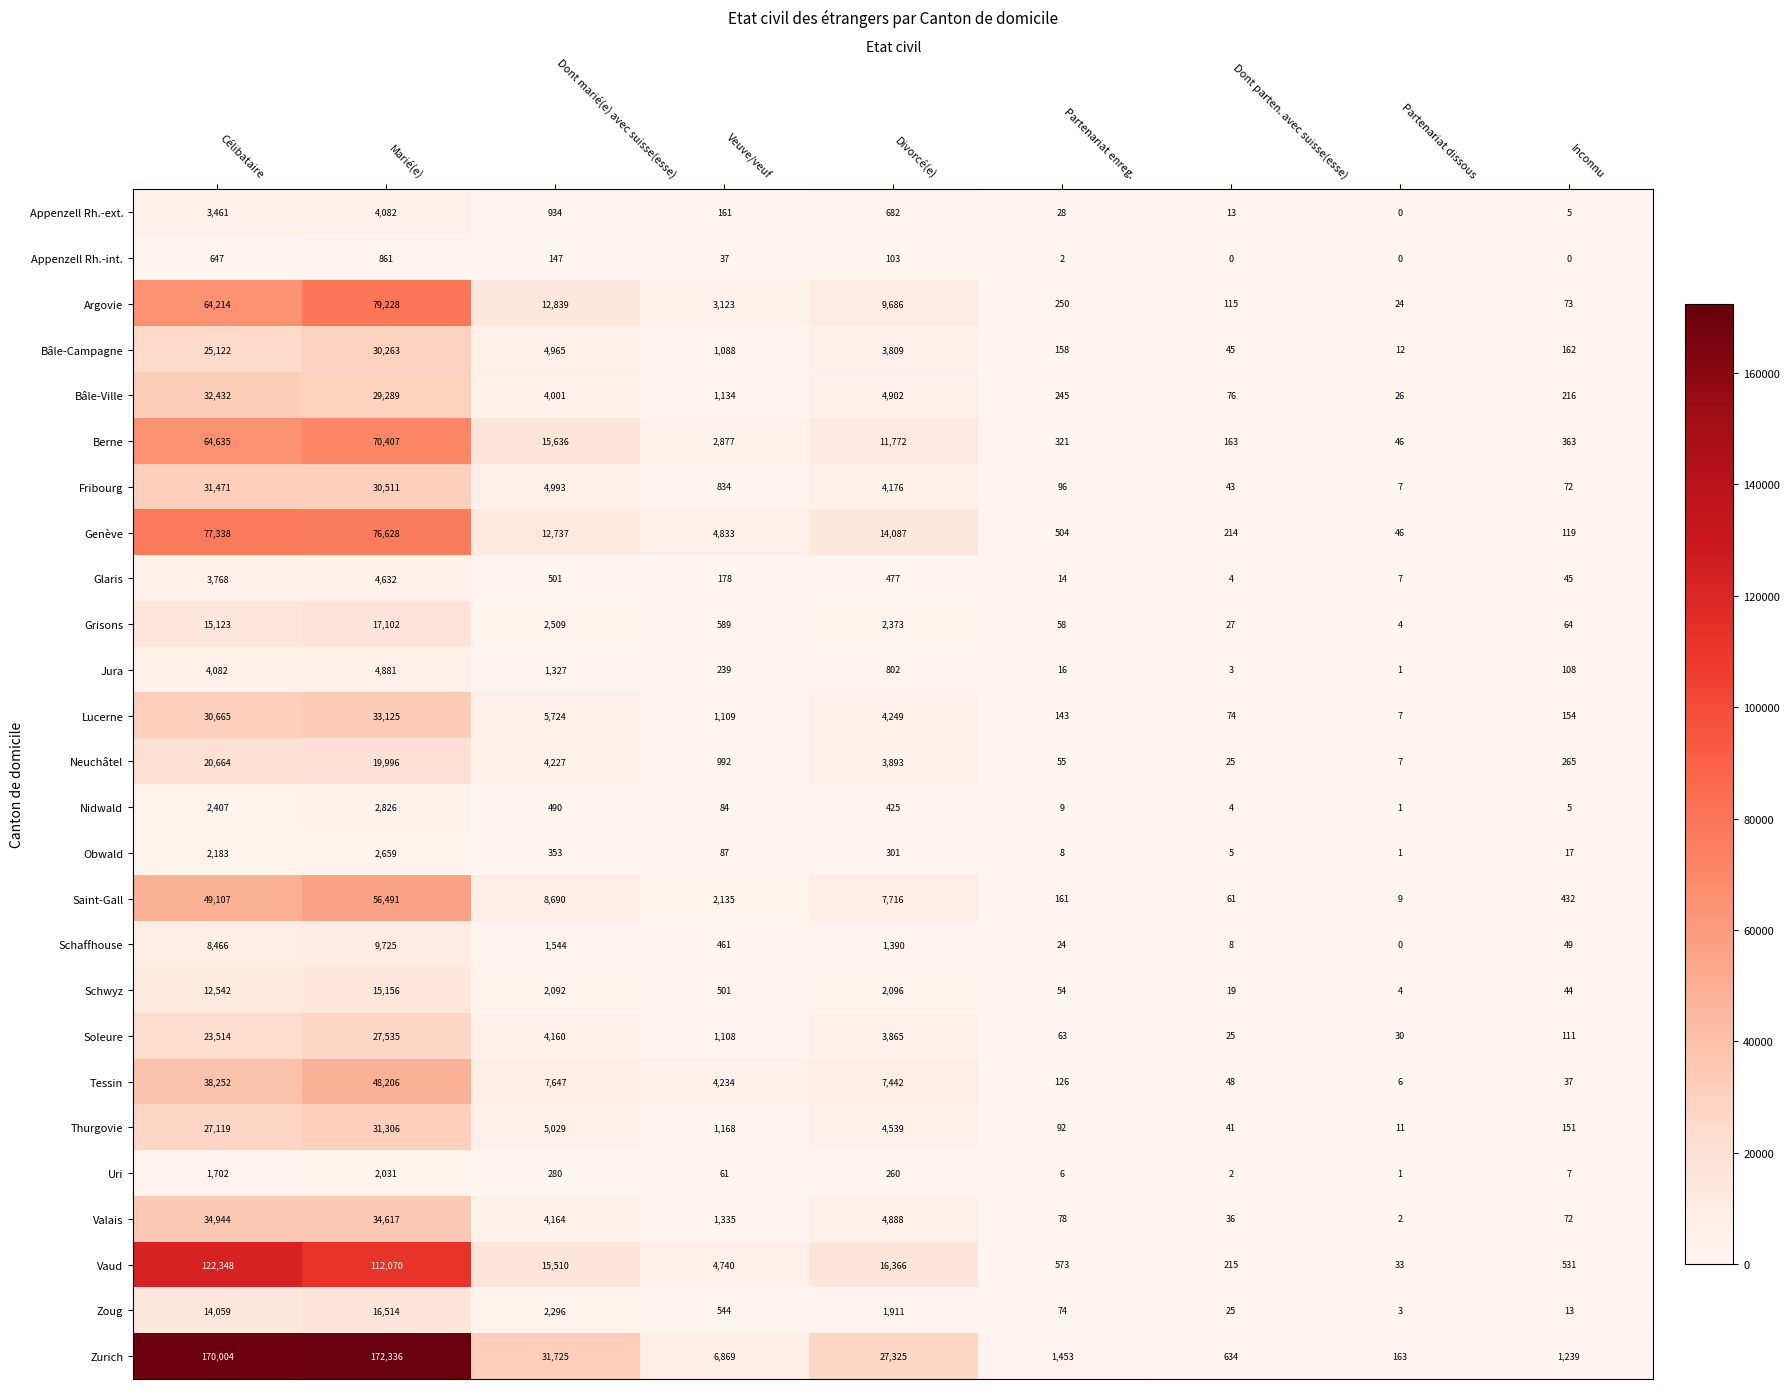

Count the number of data series in this chart.

26